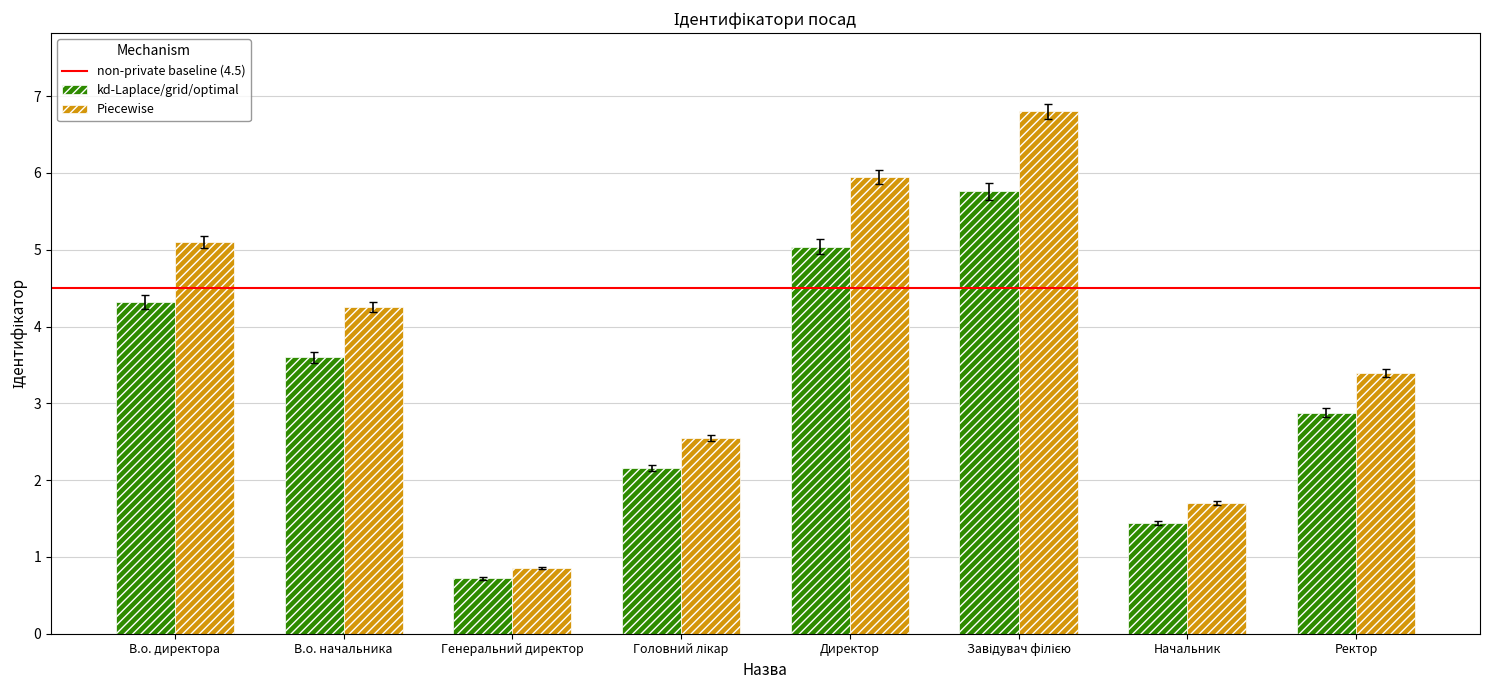

At which label does kd-Laplace/grid/optimal first exceed 3?

В.о. директора